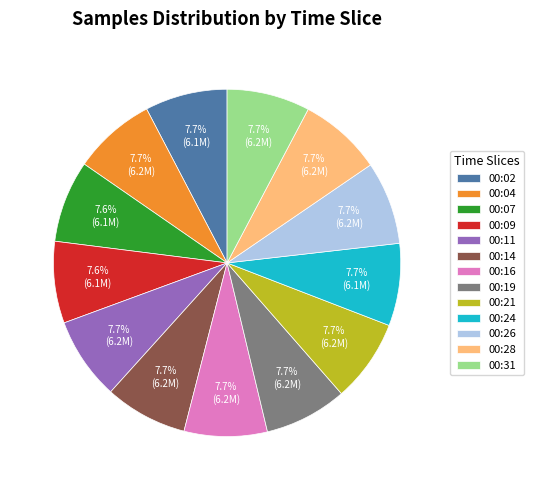

True or false: 00:26 accounts for 18% of the total.

False